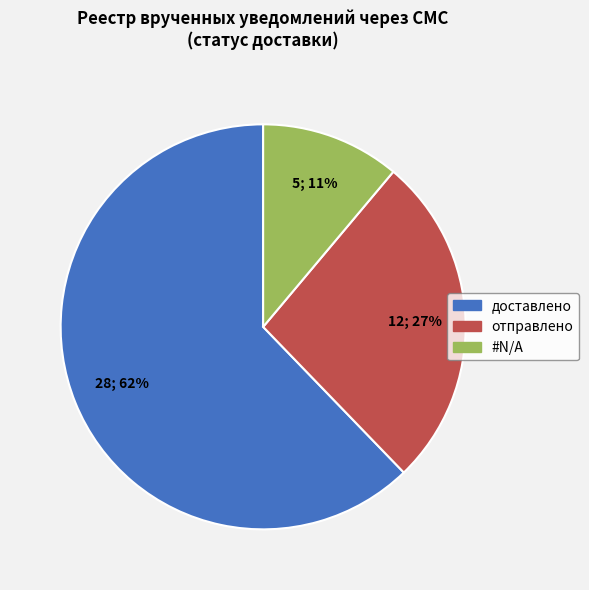

Which has a higher value, доставлено or отправлено?

доставлено